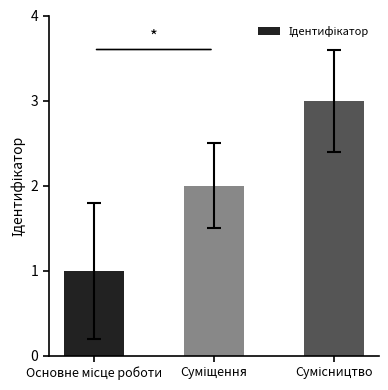

What is the greatest value displayed?

3